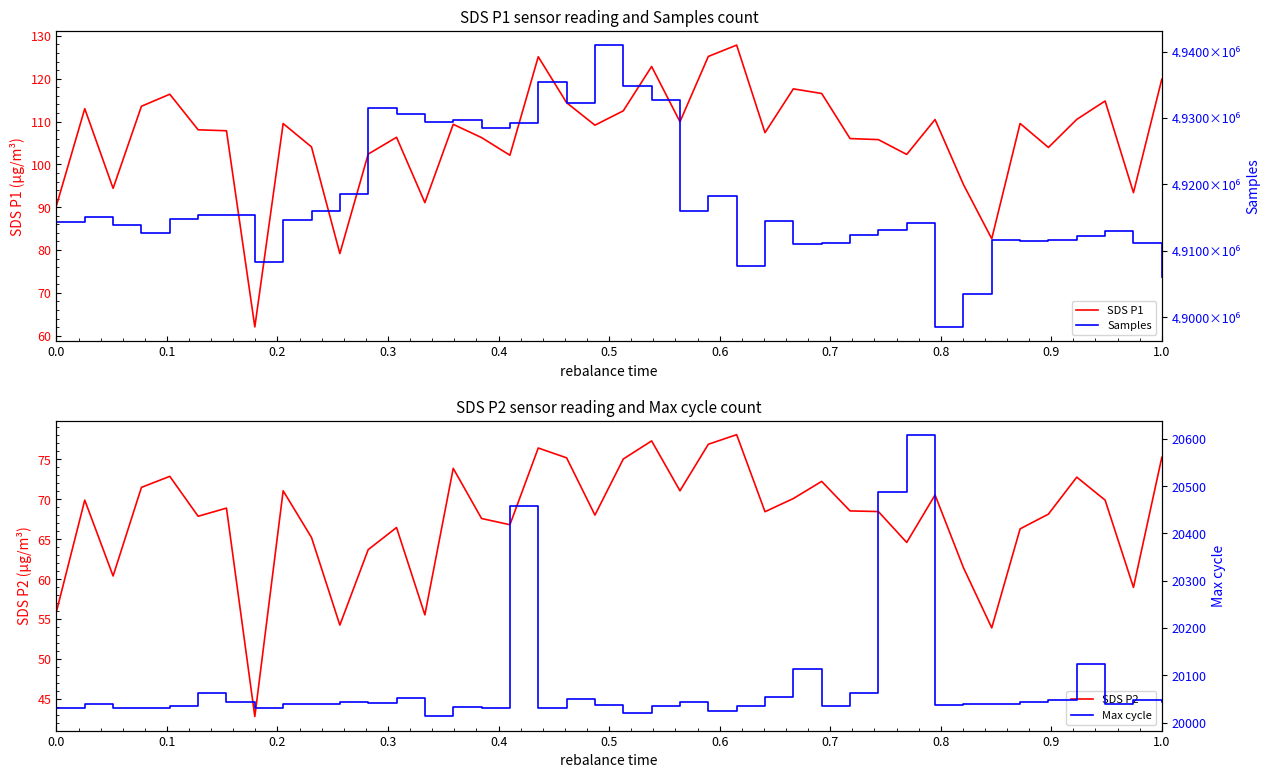

What is the smallest value displayed?

42.8